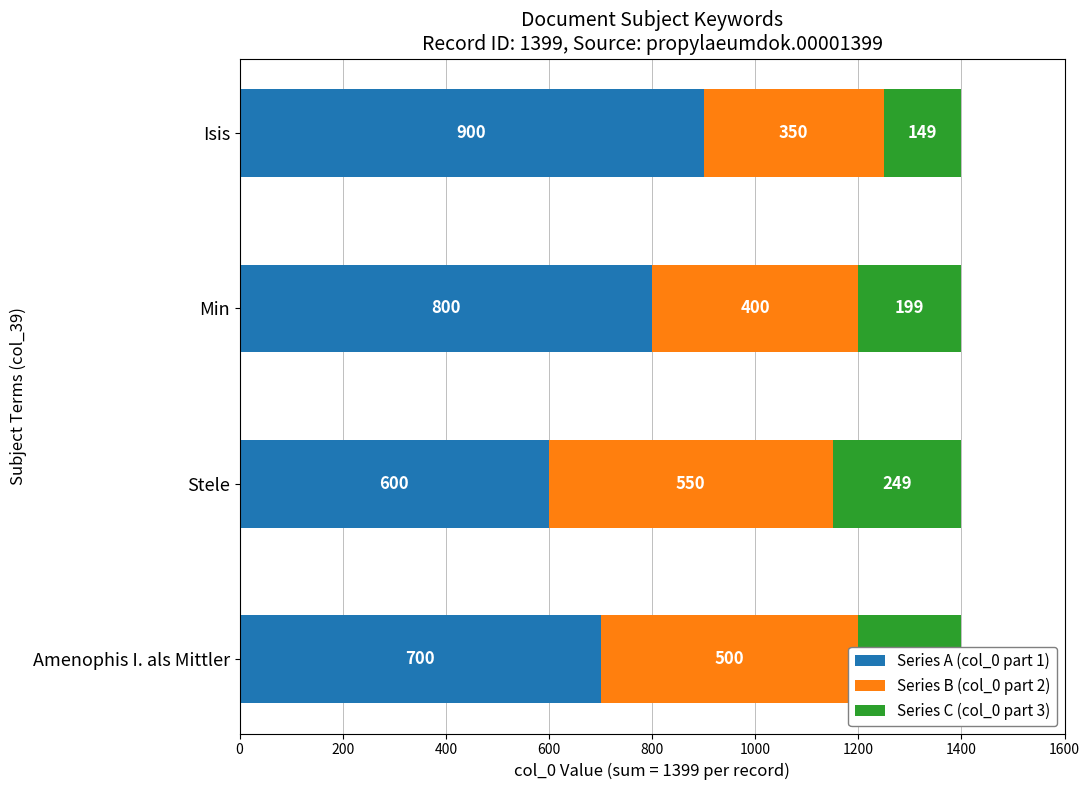

The value of Series A (col_0 part 1) at Amenophis I. als Mittler is 700. True or false?

True